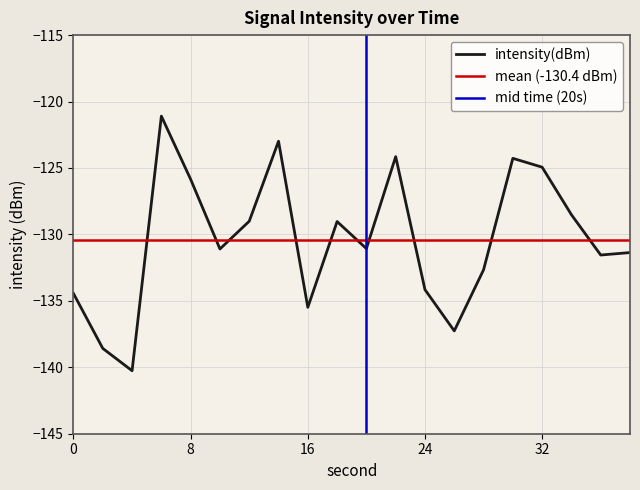

Is it true that the value at 32 is -50.7?

False